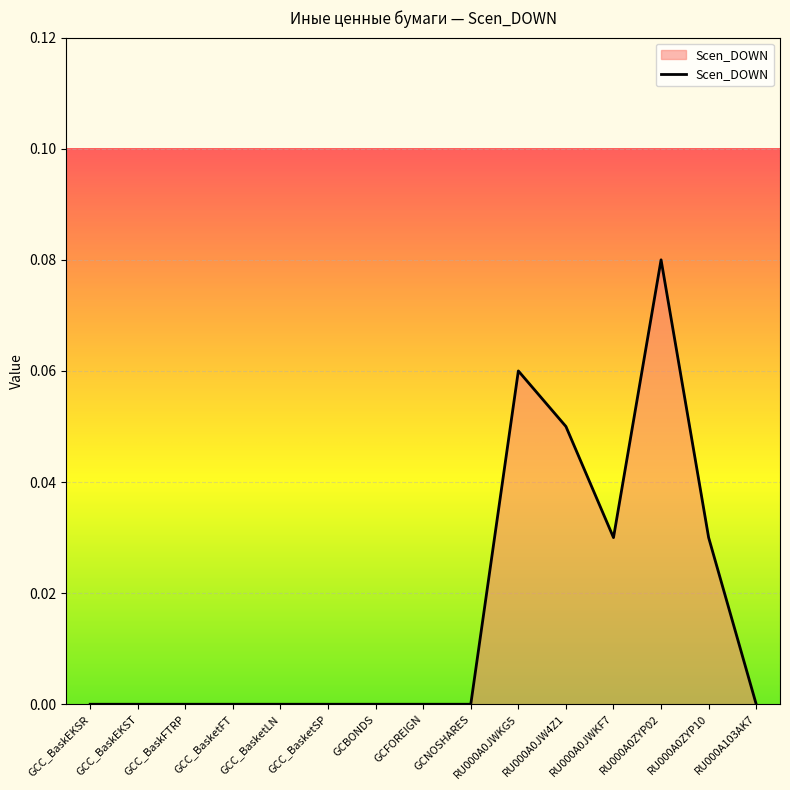

The value at RU000A0ZYP02 is 0.0. True or false?

False